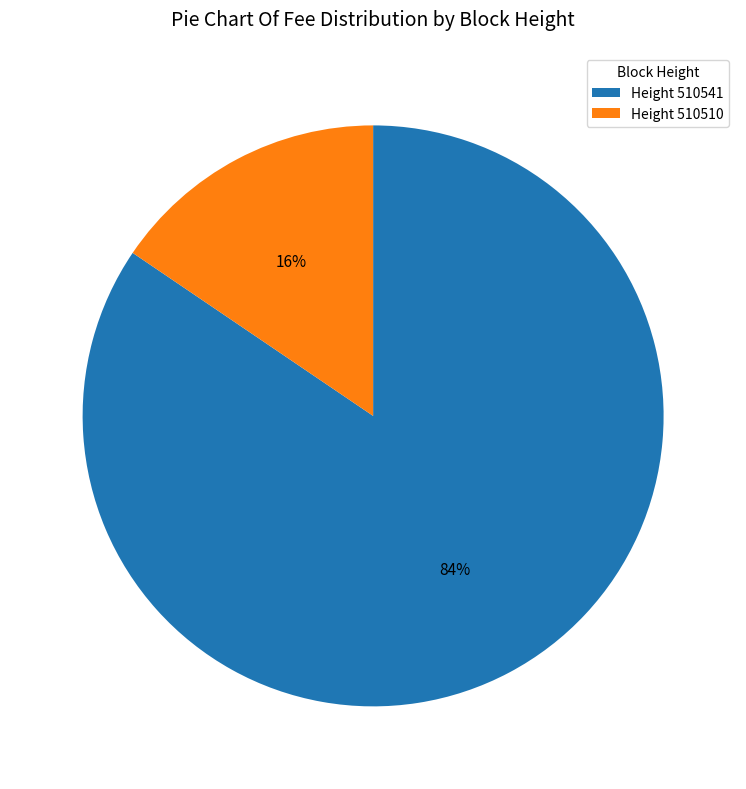

To the nearest percent, what portion does Height 510510 represent?

16%